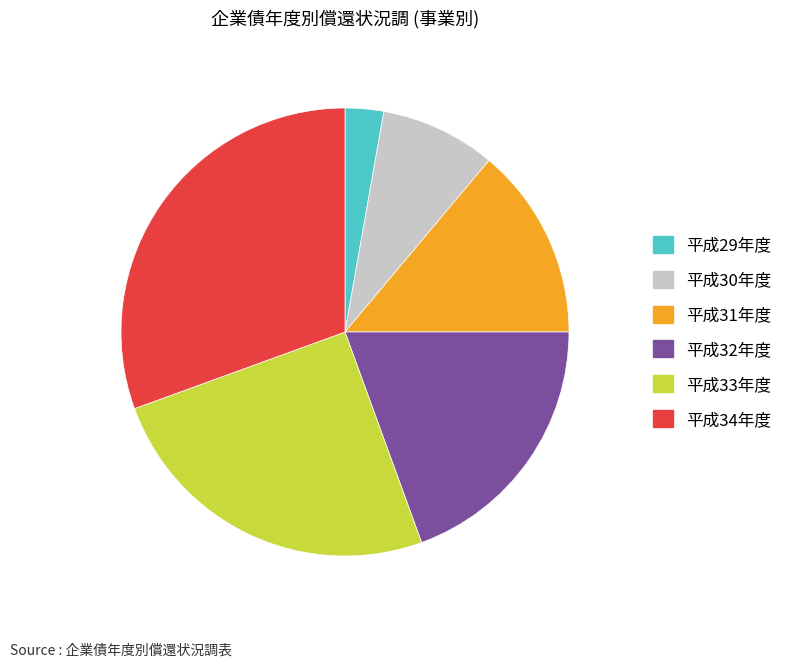

Rank the categories by value from highest to lowest.

平成34年度, 平成33年度, 平成32年度, 平成31年度, 平成30年度, 平成29年度